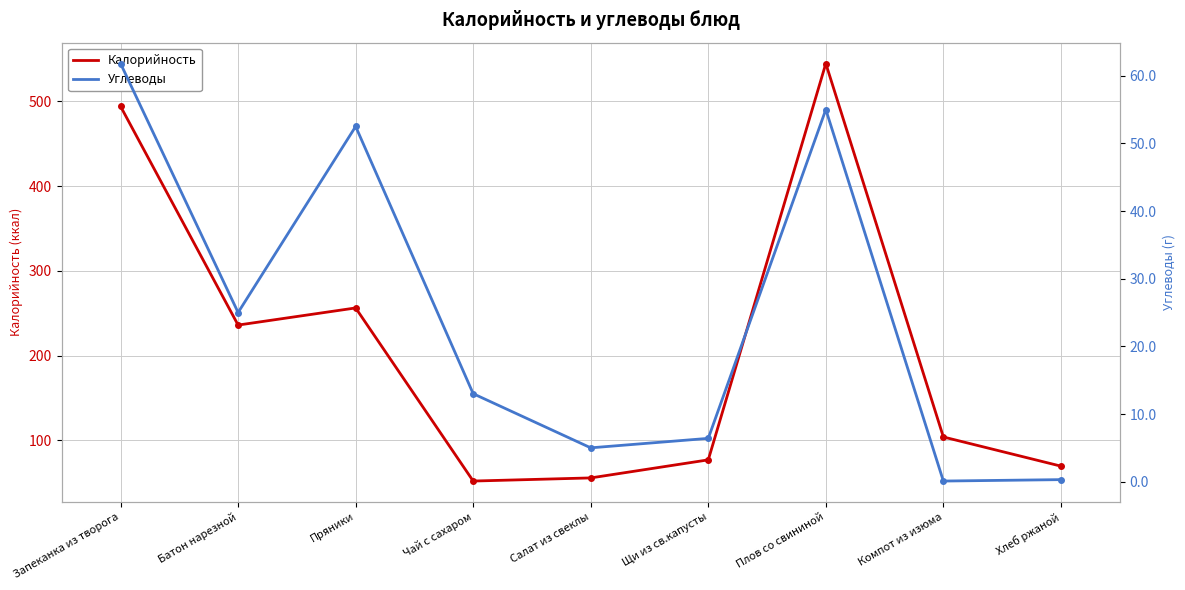

The value of Углеводы at Запеканка из творога is 61.8. True or false?

True